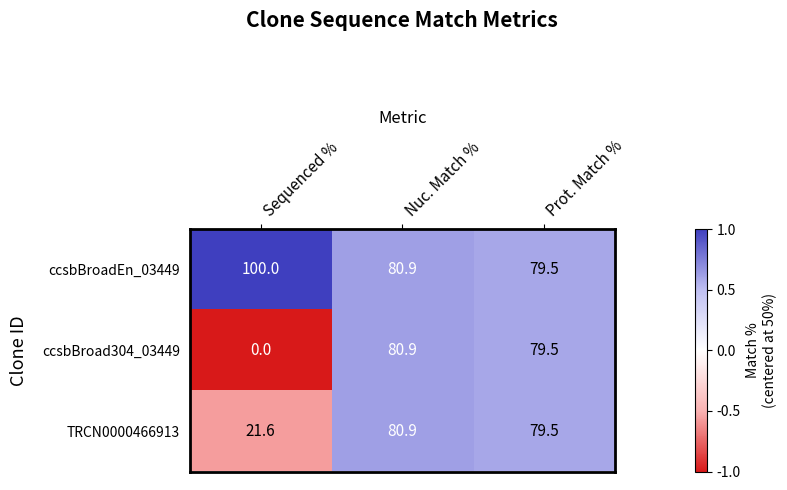

What is the difference between the maximum and minimum values in the TRCN0000466913 series?

59.3